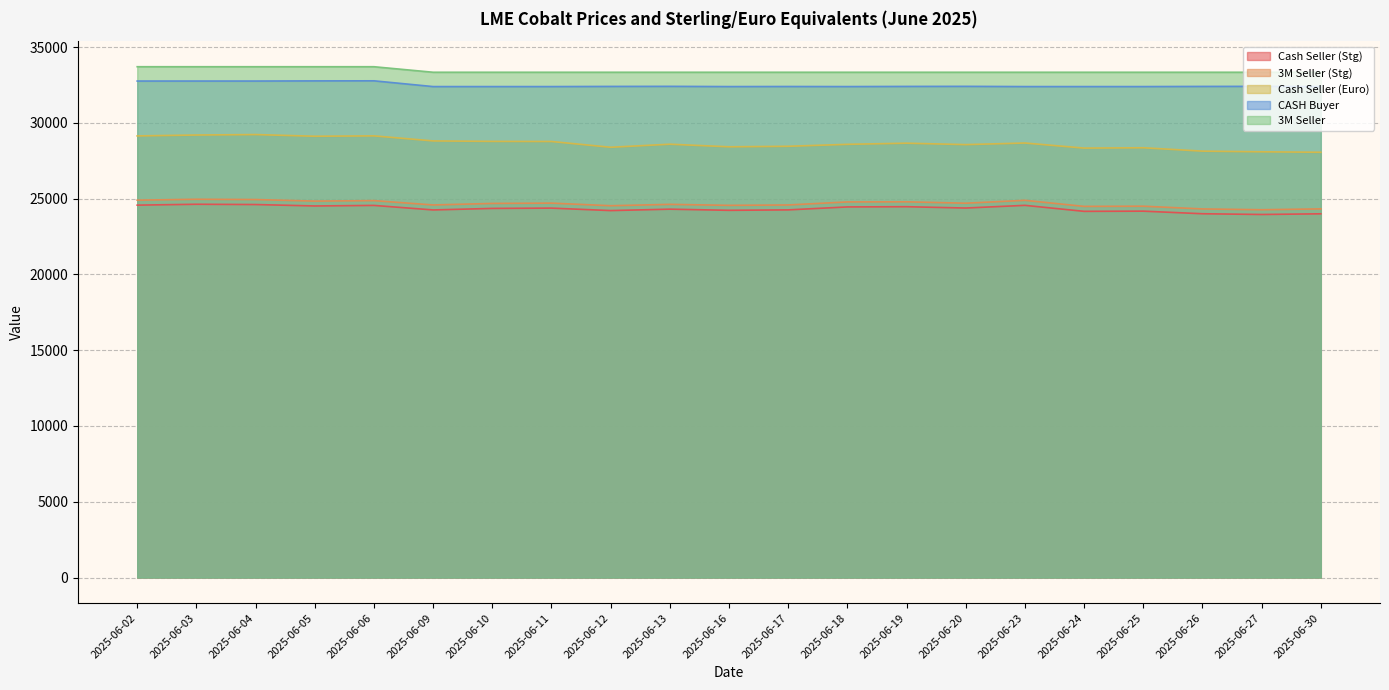

How many data points does each series have?

21